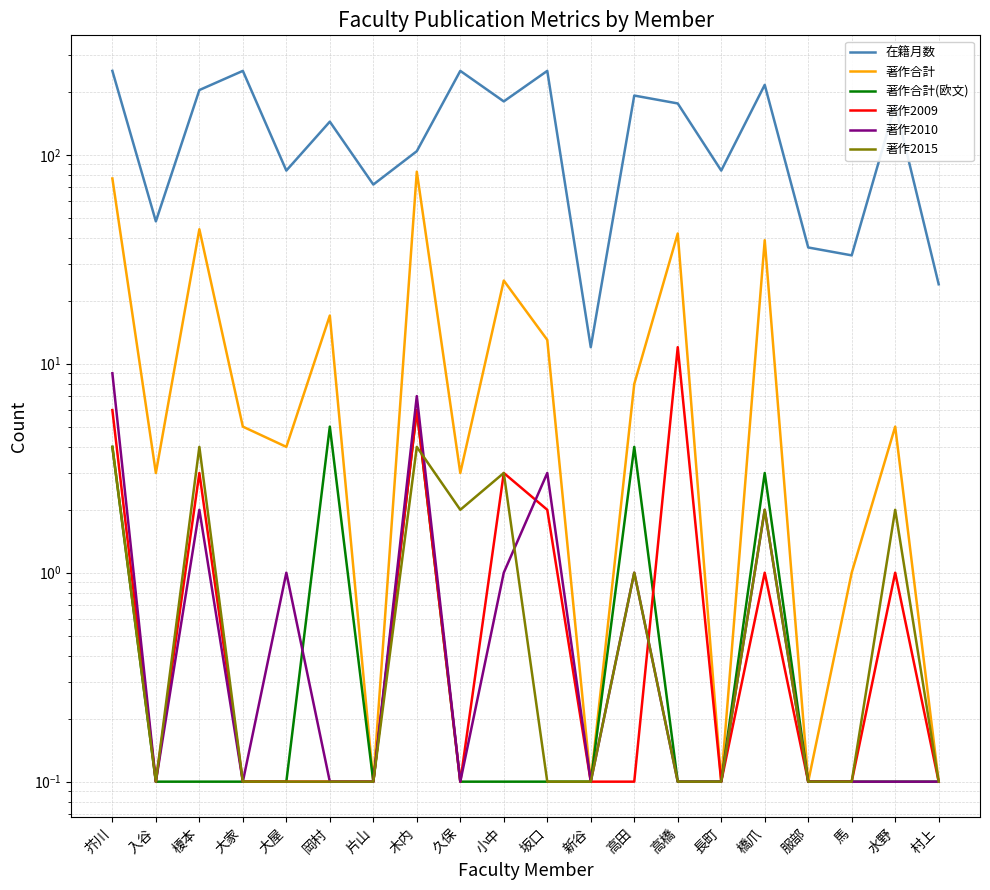

True or false: 著作合計 has a value of 6.3 at 大屋.

False